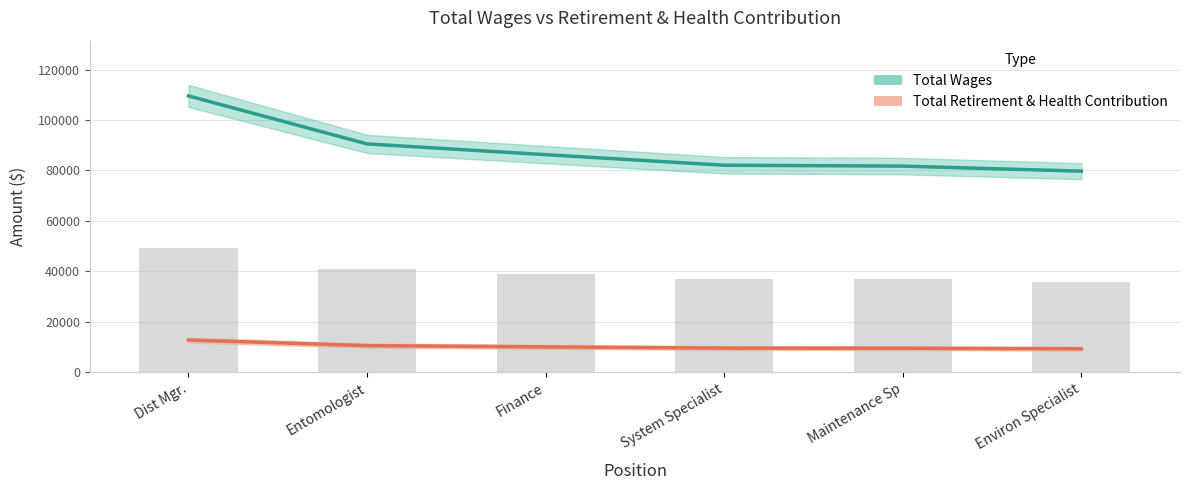

Between Entomologist and Finance, which is larger?

Entomologist